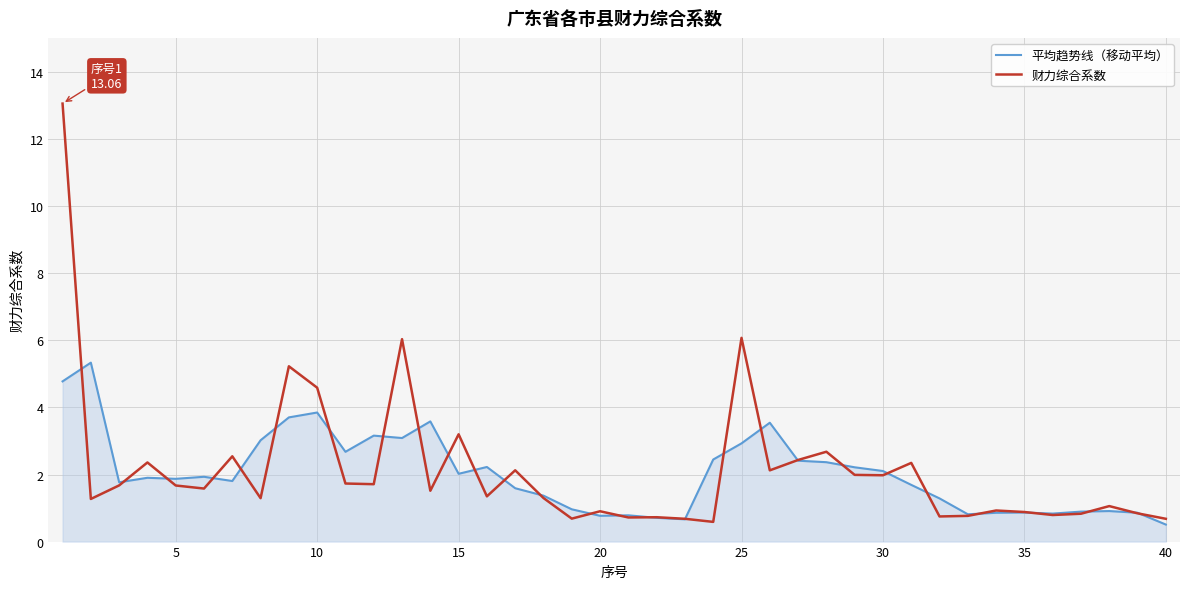

Rank the series by their maximum value, from highest to lowest.

财力综合系数, 平均趋势线（移动平均）